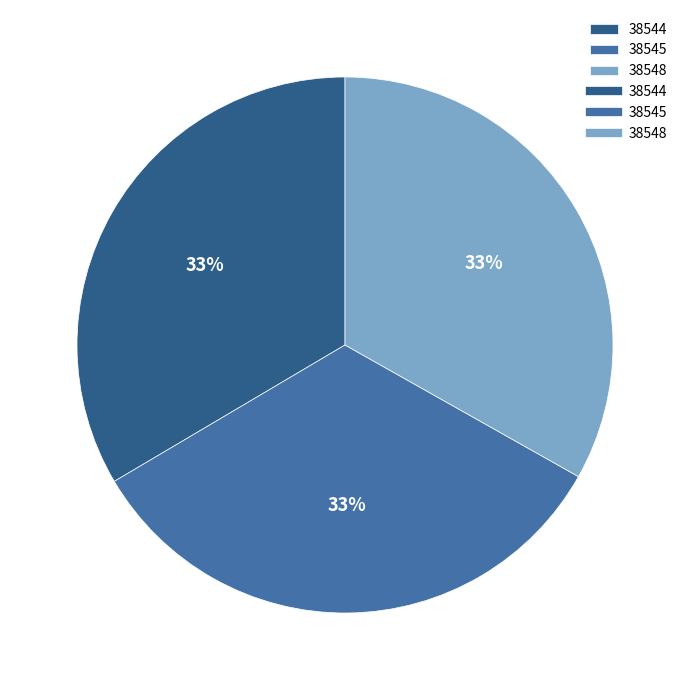

To the nearest percent, what portion does 38548 represent?

33%